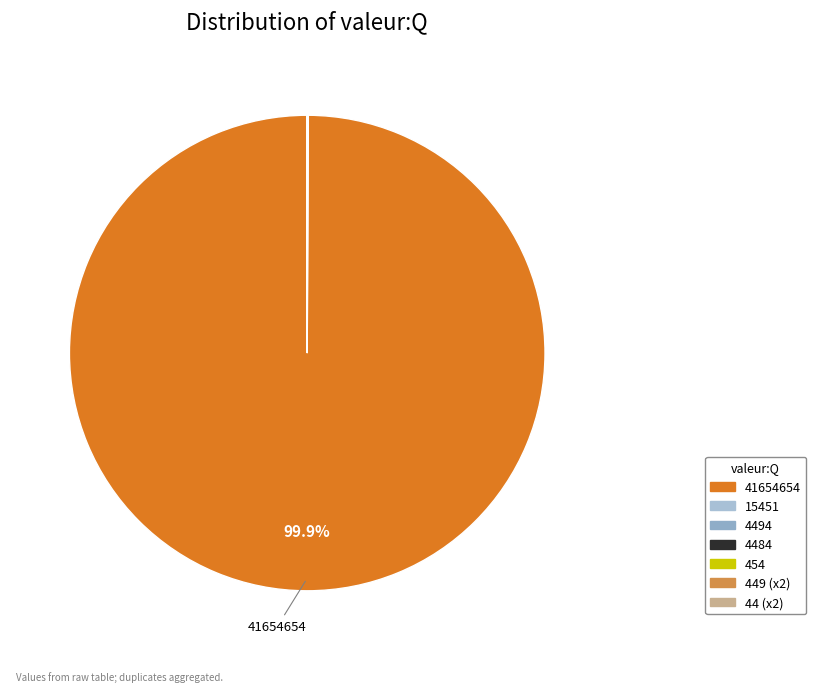

Which slice is the smallest?

44